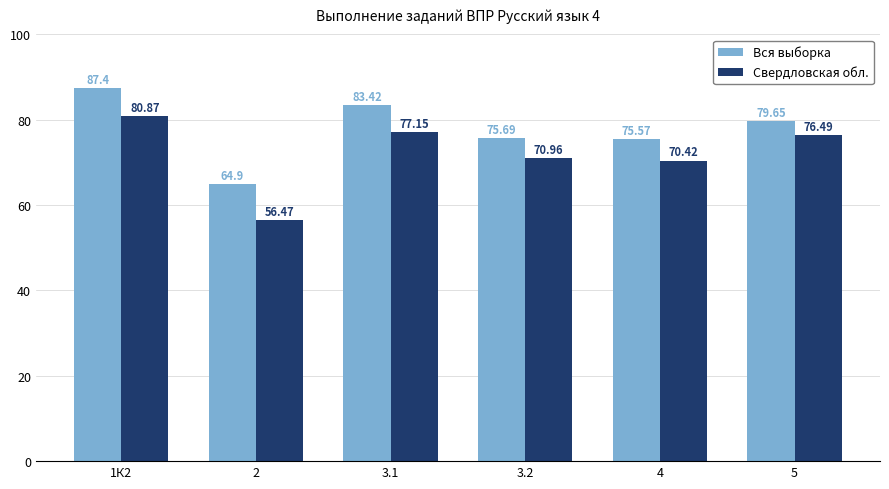

What is the average value of the Вся выборка series?

77.8